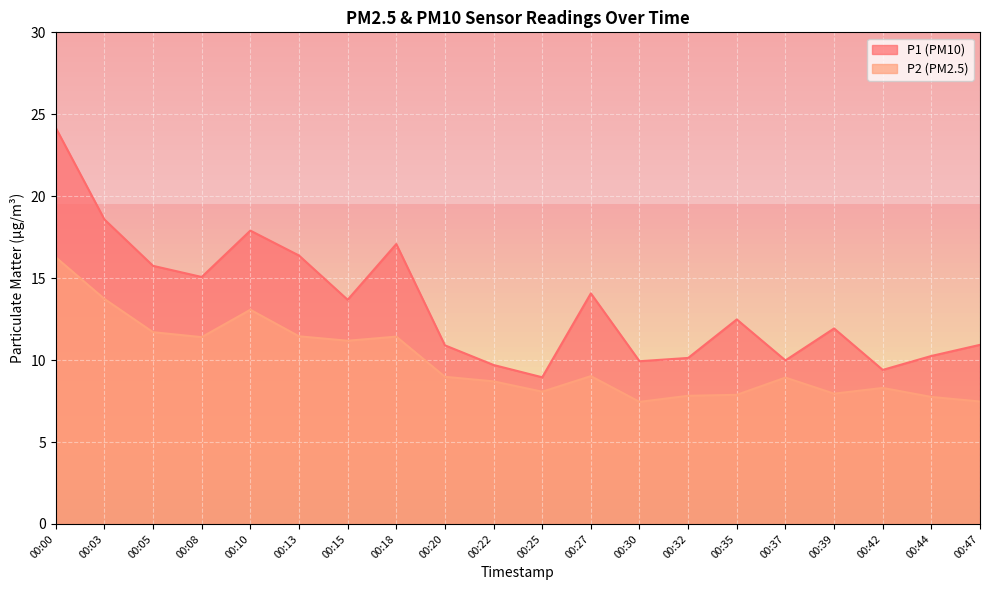

What is the average value of the P2 series?

9.9